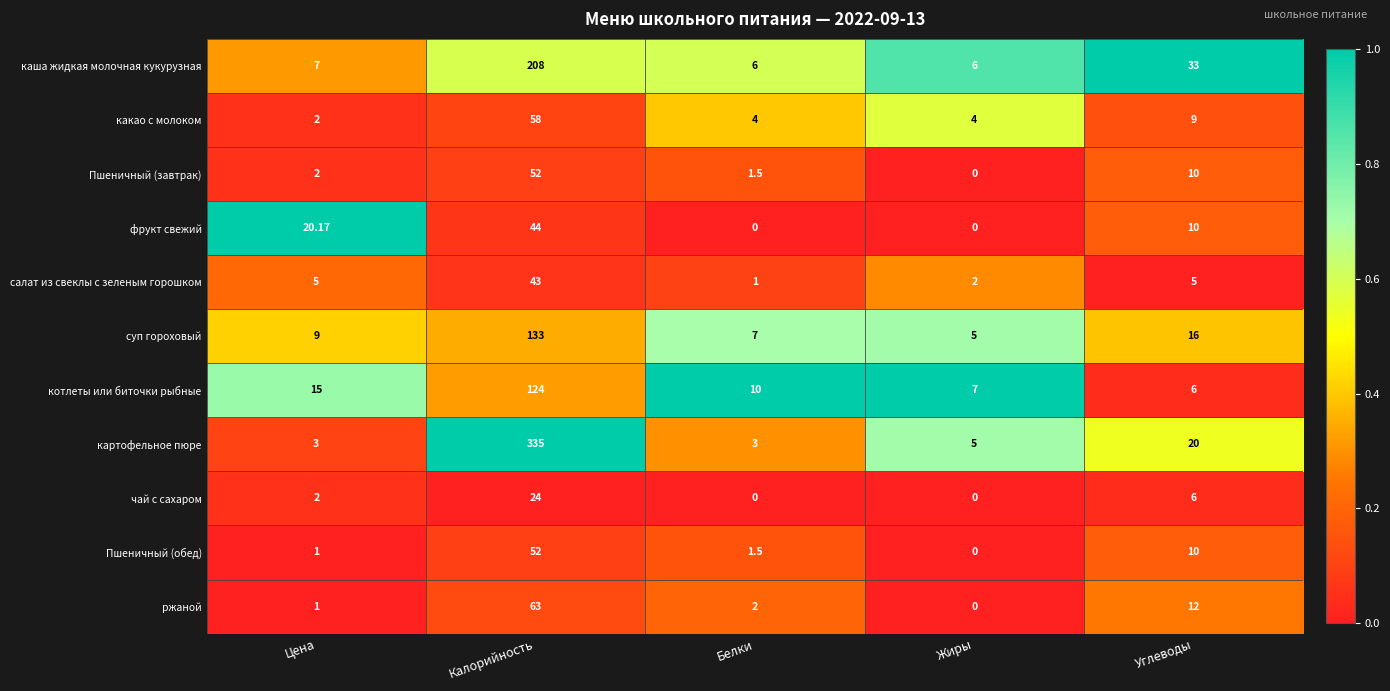

Which series has the widest spread of values?

картофельное пюре